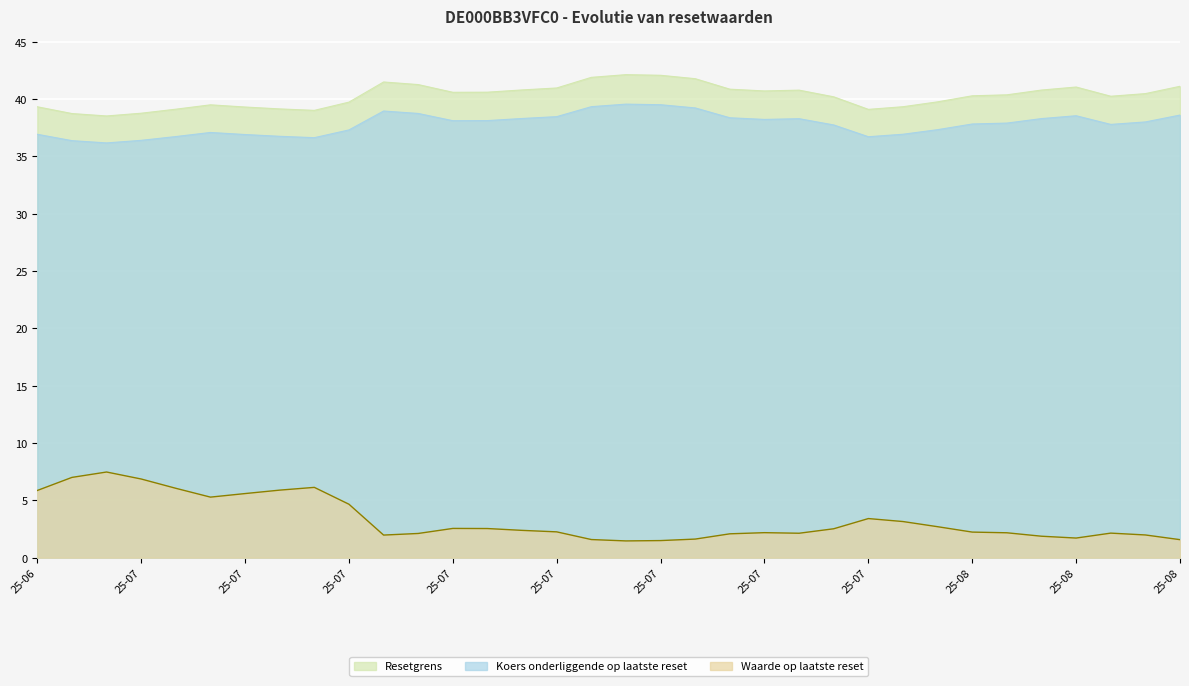

What is the difference between the maximum and second lowest values in the Waarde op laatste reset series?

6.0